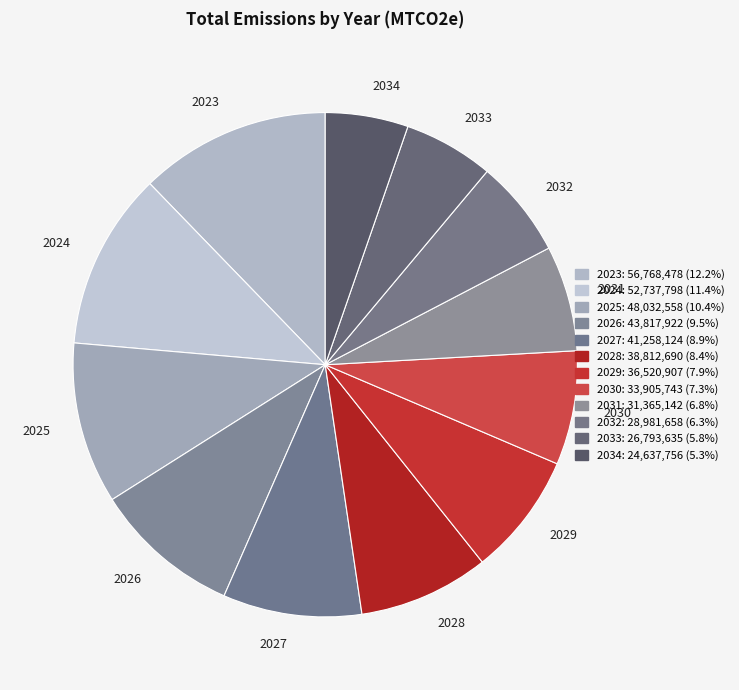

Is it true that 2029 is 1% of the pie?

False